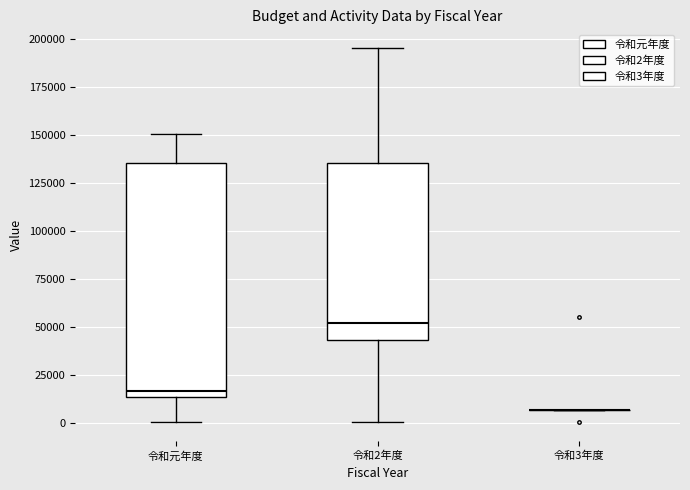

Which box is the tallest, from its lower edge to its upper edge?

令和元年度